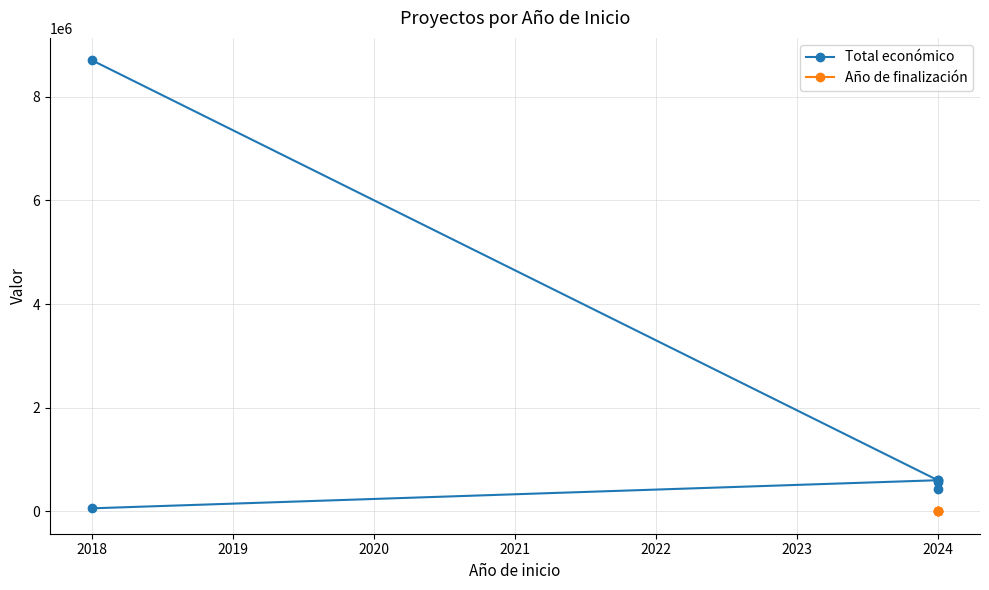

What is the sum of the values at 2018 and 2024?

618029